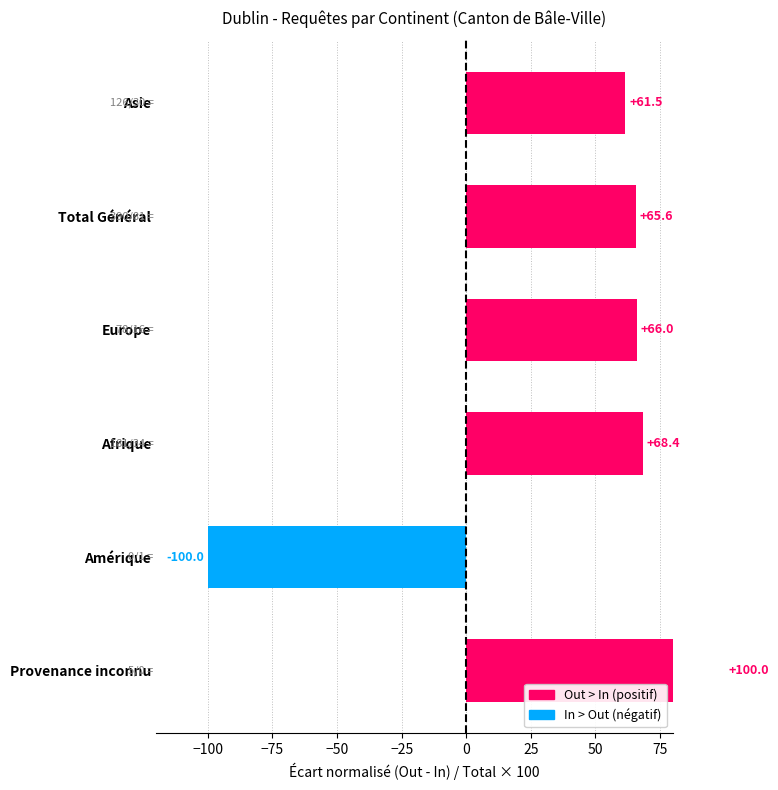

How many data points does each series have?

6